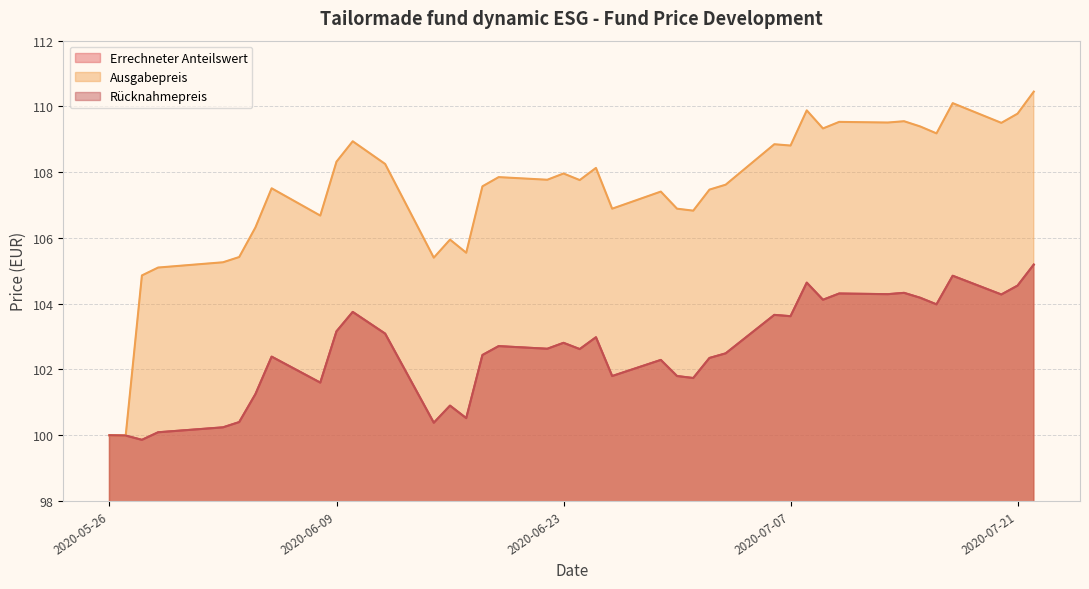

Reading left to right, transcribe all the data shown in this chart.

Errechneter Anteilswert: 2020-05-26=100.0	2020-05-27=100.0	2020-05-28=99.9	2020-05-29=100.1	2020-06-02=100.2	2020-06-03=100.4	2020-06-04=101.2	2020-06-05=102.4	2020-06-08=101.6	2020-06-09=103.2	2020-06-10=103.8	2020-06-12=103.1	2020-06-15=100.4	2020-06-16=100.9	2020-06-17=100.5	2020-06-18=102.4	2020-06-19=102.7	2020-06-22=102.6	2020-06-23=102.8	2020-06-24=102.6	2020-06-25=103.0	2020-06-26=101.8	2020-06-29=102.3	2020-06-30=101.8	2020-07-01=101.7	2020-07-02=102.3	2020-07-03=102.5	2020-07-06=103.7	2020-07-07=103.6	2020-07-08=104.6	2020-07-09=104.1	2020-07-10=104.3	2020-07-13=104.3	2020-07-14=104.3	2020-07-15=104.2	2020-07-16=104.0	2020-07-17=104.8	2020-07-20=104.3	2020-07-21=104.5	2020-07-22=105.2
Ausgabepreis: 2020-05-26=100.0	2020-05-27=100.0	2020-05-28=104.9	2020-05-29=105.1	2020-06-02=105.3	2020-06-03=105.4	2020-06-04=106.3	2020-06-05=107.5	2020-06-08=106.7	2020-06-09=108.3	2020-06-10=108.9	2020-06-12=108.2	2020-06-15=105.4	2020-06-16=106.0	2020-06-17=105.5	2020-06-18=107.6	2020-06-19=107.8	2020-06-22=107.8	2020-06-23=108.0	2020-06-24=107.8	2020-06-25=108.1	2020-06-26=106.9	2020-06-29=107.4	2020-06-30=106.9	2020-07-01=106.8	2020-07-02=107.5	2020-07-03=107.6	2020-07-06=108.8	2020-07-07=108.8	2020-07-08=109.9	2020-07-09=109.3	2020-07-10=109.5	2020-07-13=109.5	2020-07-14=109.5	2020-07-15=109.4	2020-07-16=109.2	2020-07-17=110.1	2020-07-20=109.5	2020-07-21=109.8	2020-07-22=110.5
Rücknahmepreis: 2020-05-26=100.0	2020-05-27=100.0	2020-05-28=99.9	2020-05-29=100.1	2020-06-02=100.2	2020-06-03=100.4	2020-06-04=101.2	2020-06-05=102.4	2020-06-08=101.6	2020-06-09=103.2	2020-06-10=103.8	2020-06-12=103.1	2020-06-15=100.4	2020-06-16=100.9	2020-06-17=100.5	2020-06-18=102.4	2020-06-19=102.7	2020-06-22=102.6	2020-06-23=102.8	2020-06-24=102.6	2020-06-25=103.0	2020-06-26=101.8	2020-06-29=102.3	2020-06-30=101.8	2020-07-01=101.7	2020-07-02=102.3	2020-07-03=102.5	2020-07-06=103.7	2020-07-07=103.6	2020-07-08=104.6	2020-07-09=104.1	2020-07-10=104.3	2020-07-13=104.3	2020-07-14=104.3	2020-07-15=104.2	2020-07-16=104.0	2020-07-17=104.8	2020-07-20=104.3	2020-07-21=104.5	2020-07-22=105.2